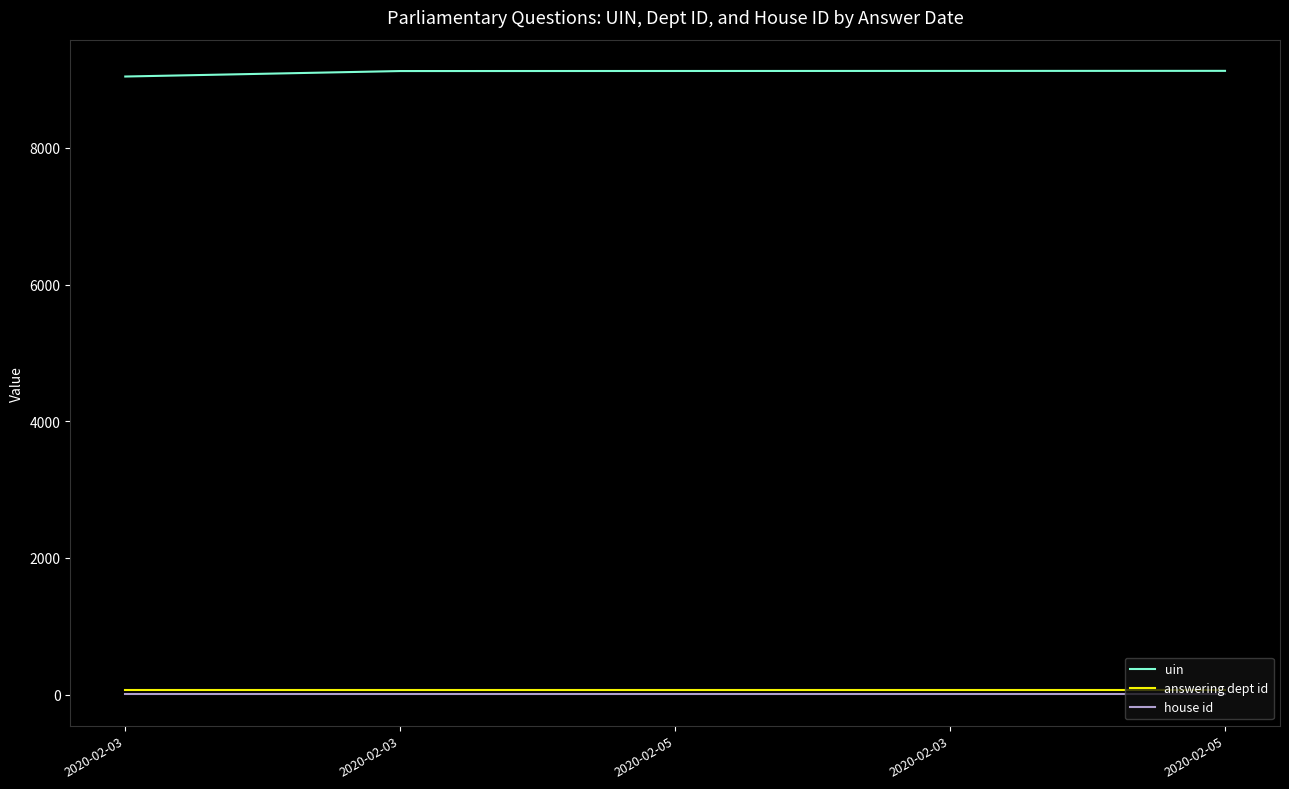

What is the total value across all series at 2020-02-05?

9188